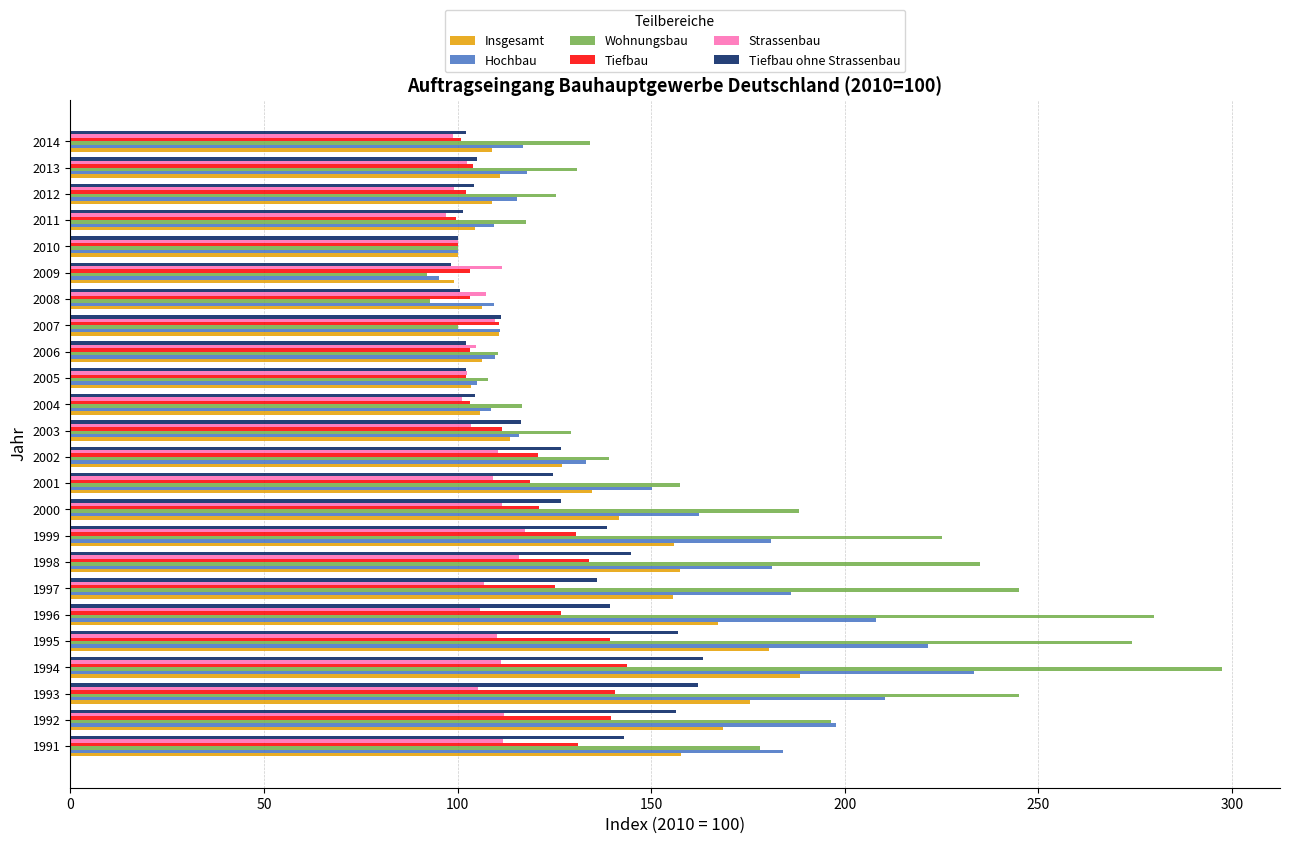

What value does the Wohnungsbau series have at 2012?

125.5